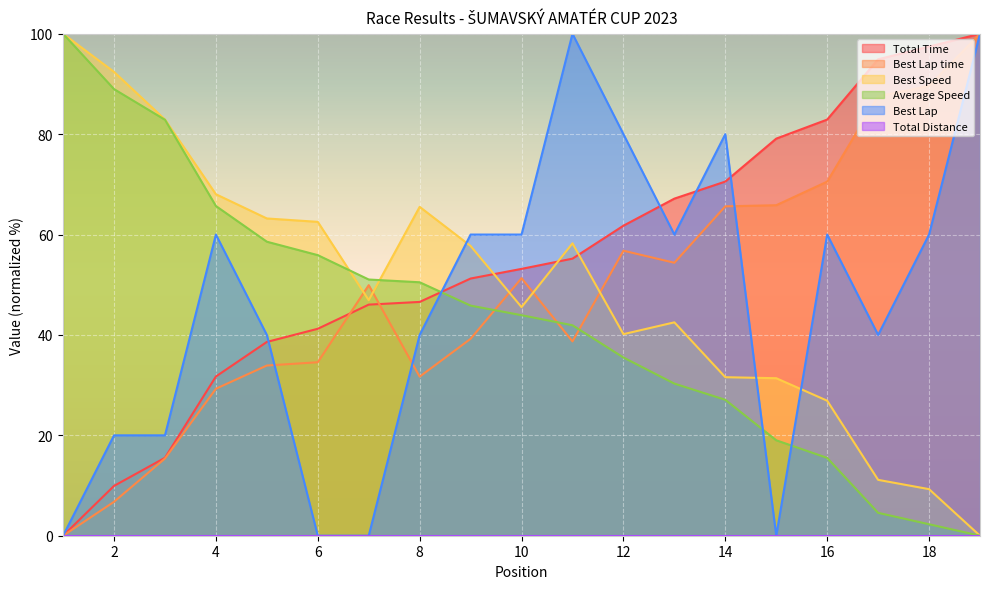

What is the value of the Best Speed point at the 7th from the left?

46.9